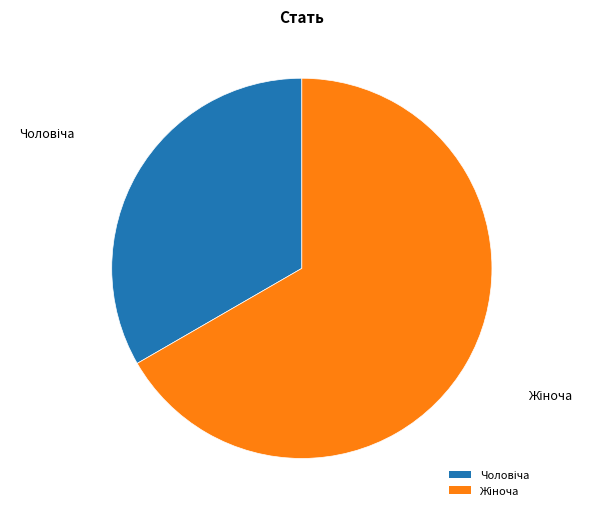

Count the number of slices in the pie.

2